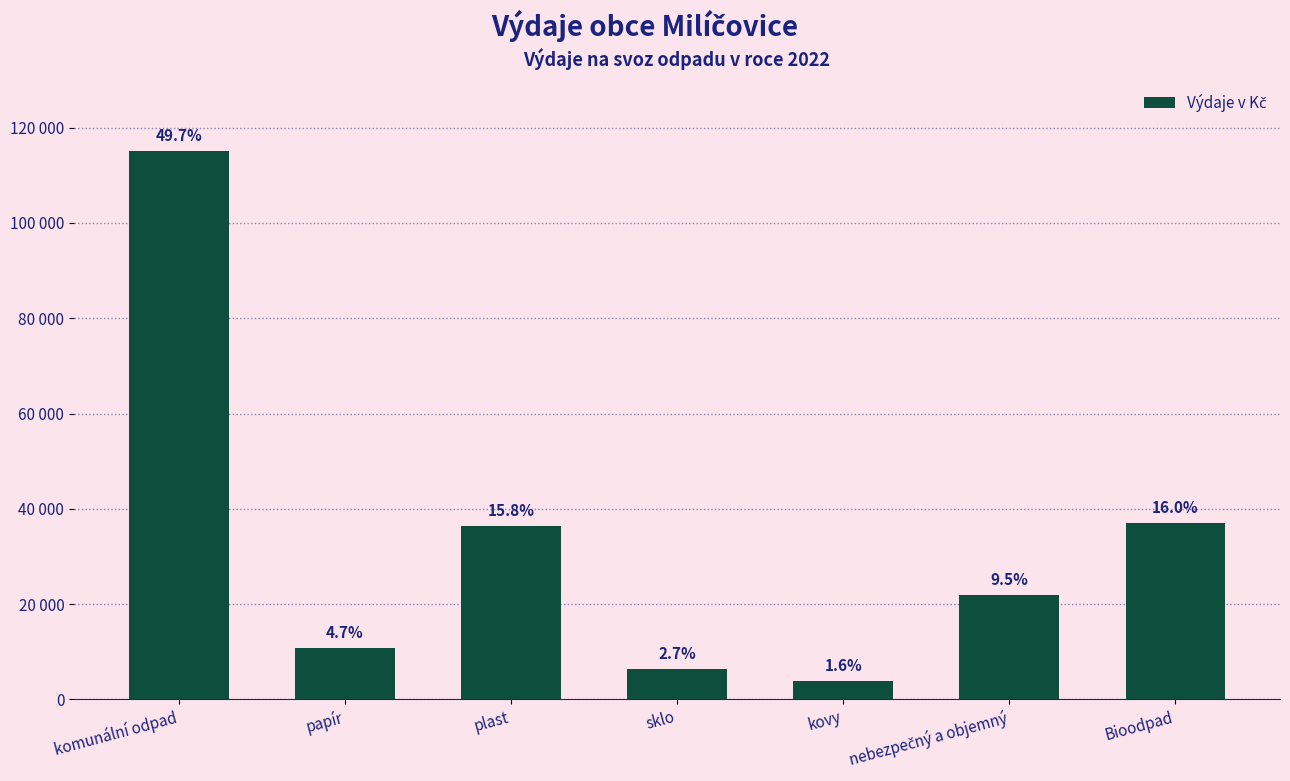

Are the bars horizontal?

No